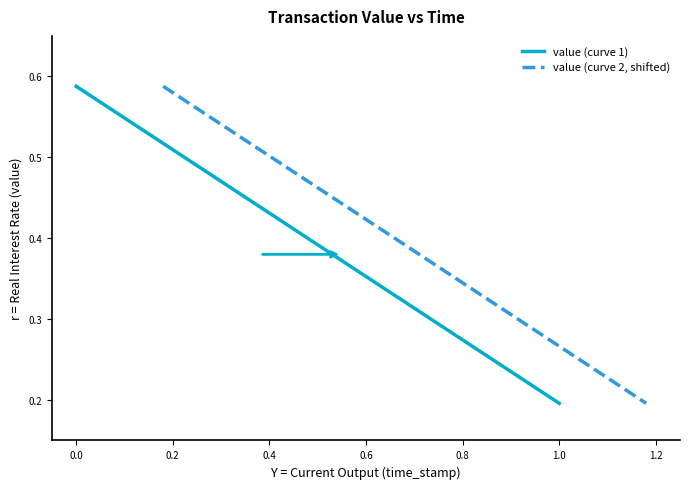

Which category has the lowest value in the value (curve 1) series?

1.0